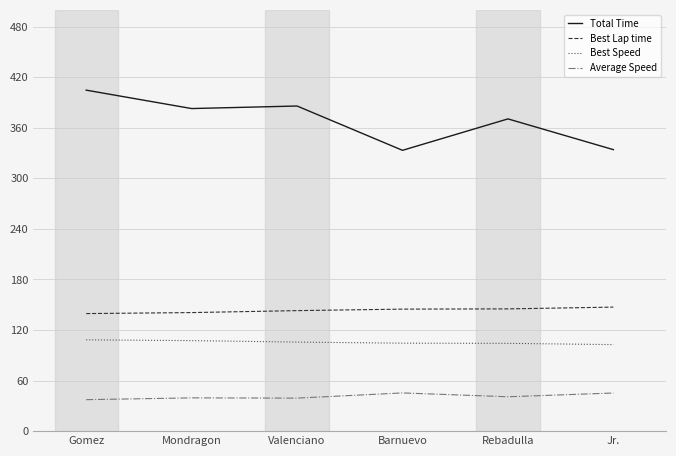

True or false: Best Speed has more than 2 points higher than both neighbors.

False